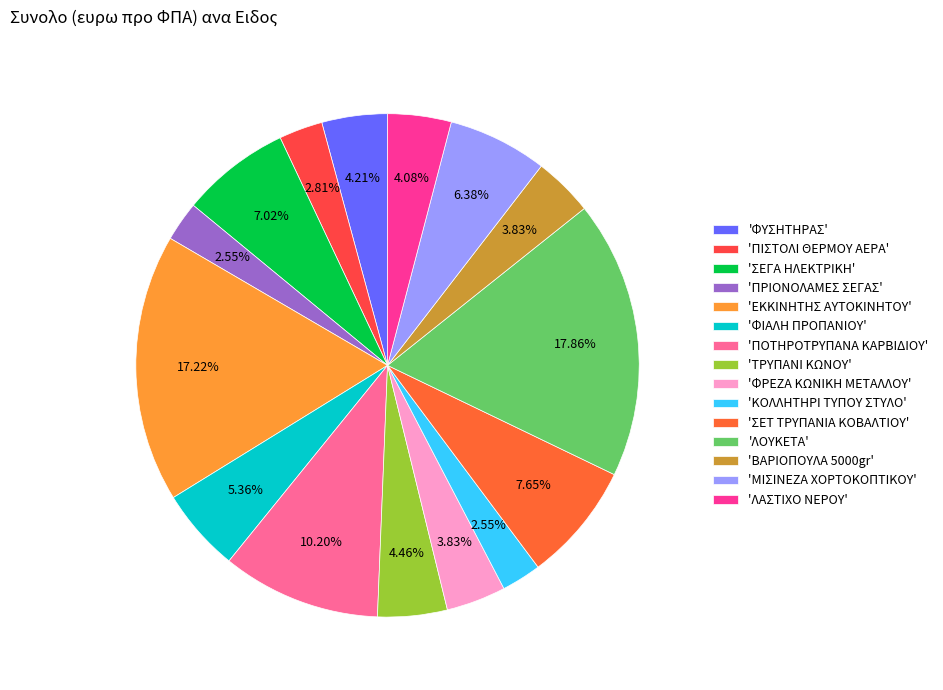

How many slices are in this pie chart?

15